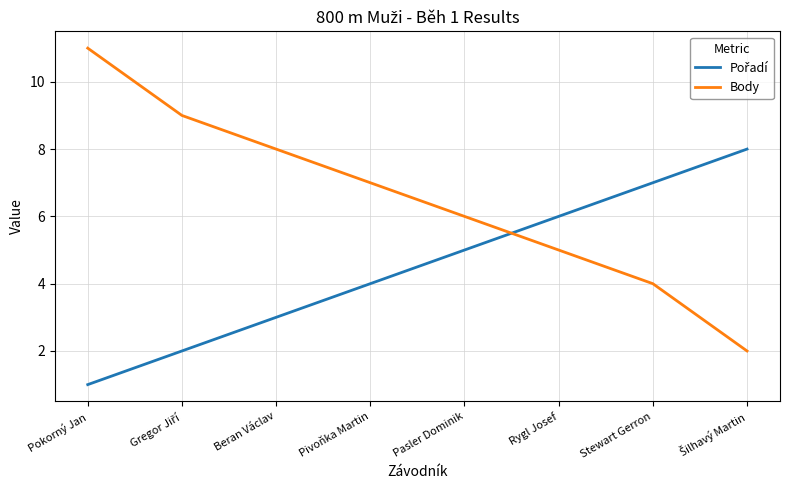

What is the maximum value shown in the chart?

11